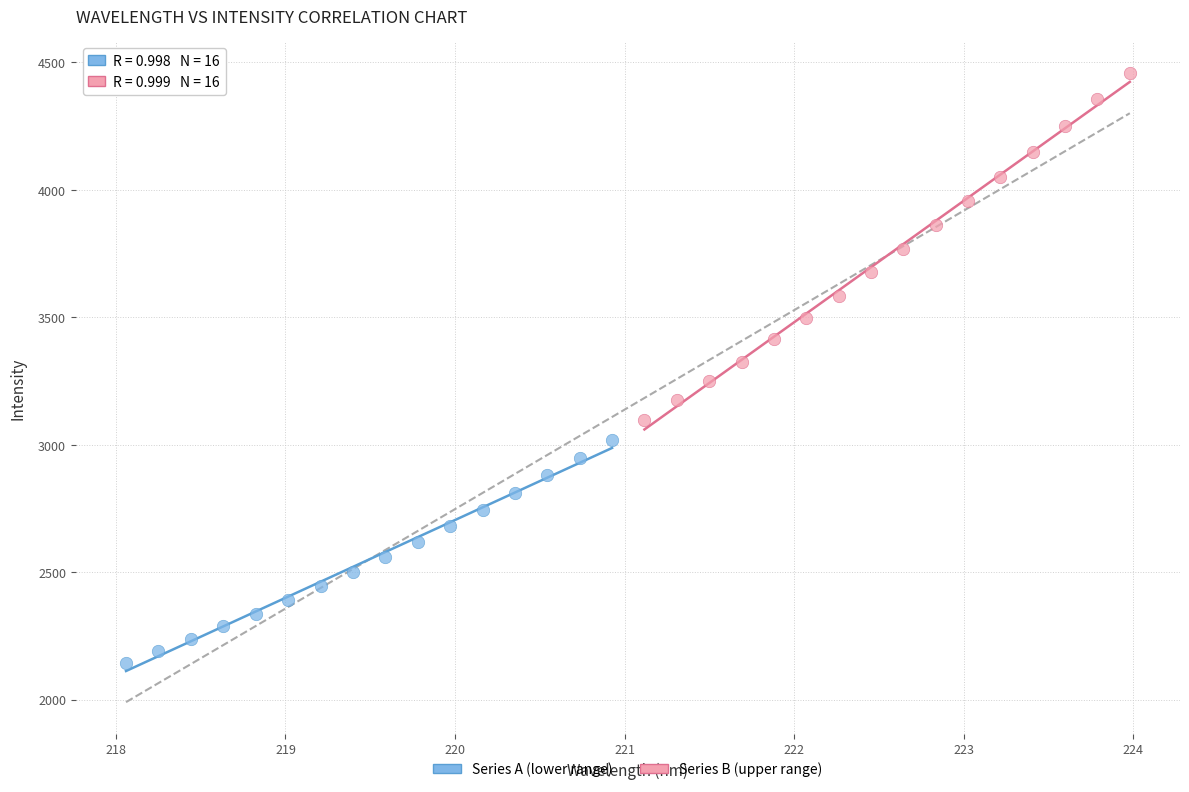

What are all the series names shown in the legend?

Series A (lower range), Series B (upper range)